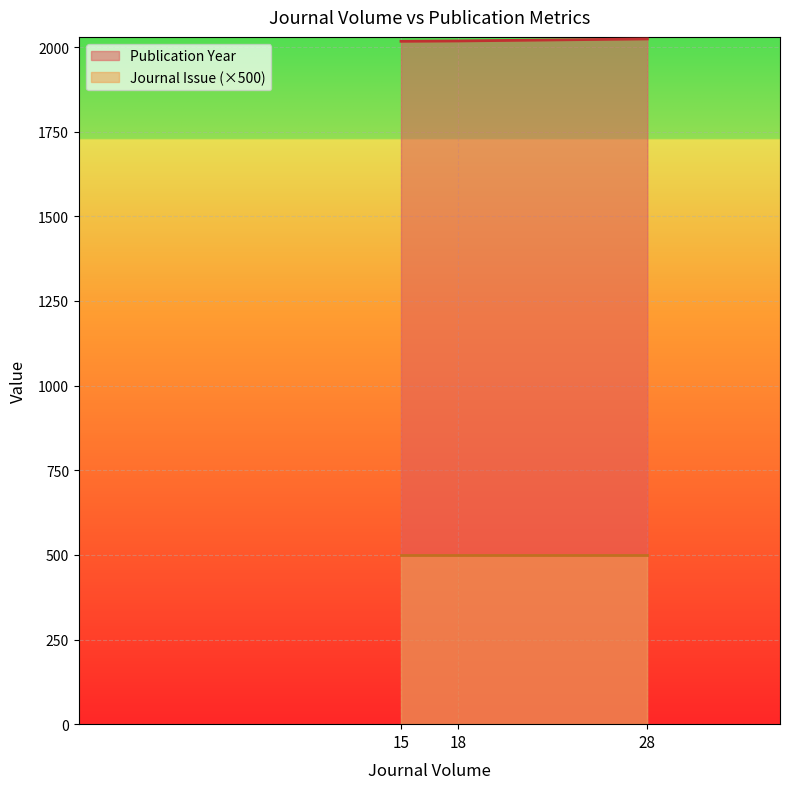

Rank the series by their maximum value, from highest to lowest.

Publication Year, Journal Issue (×500)